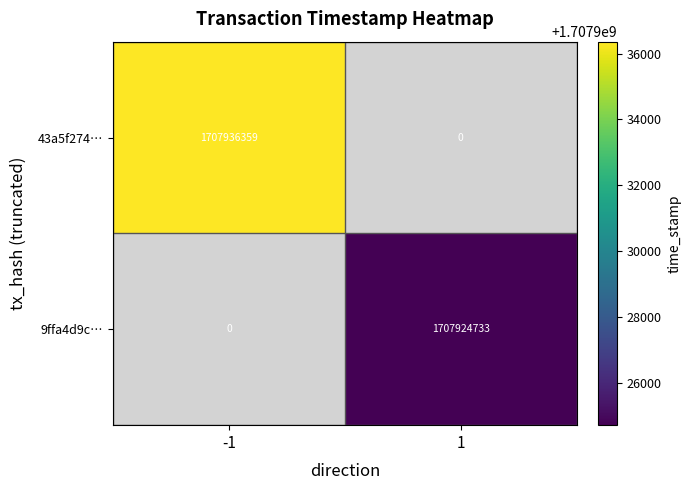

Which series has the widest spread of values?

43a5f274…